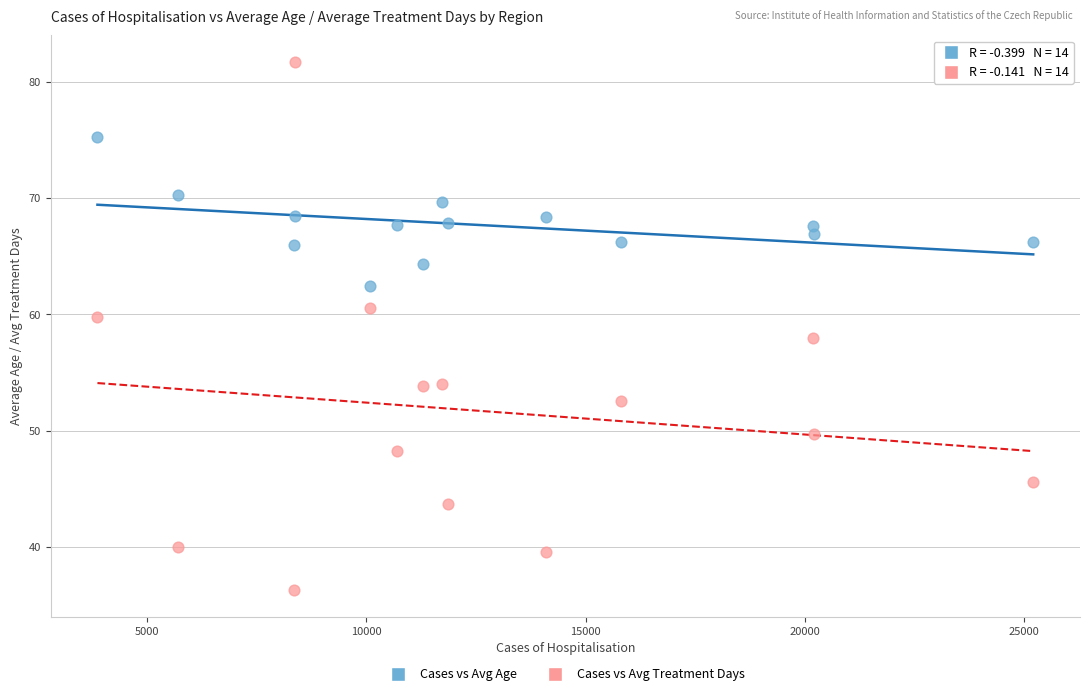

What are all the series names shown in the legend?

Cases vs Avg Age, Cases vs Avg Treatment Days